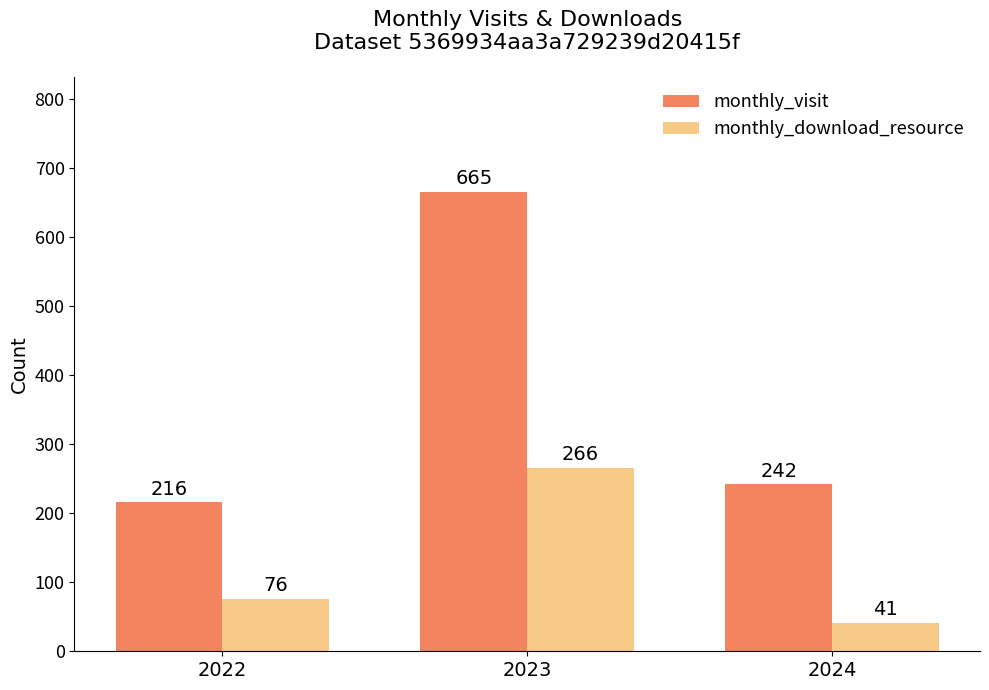

What value does the monthly_visit series have at 2024, to the nearest 5?

240